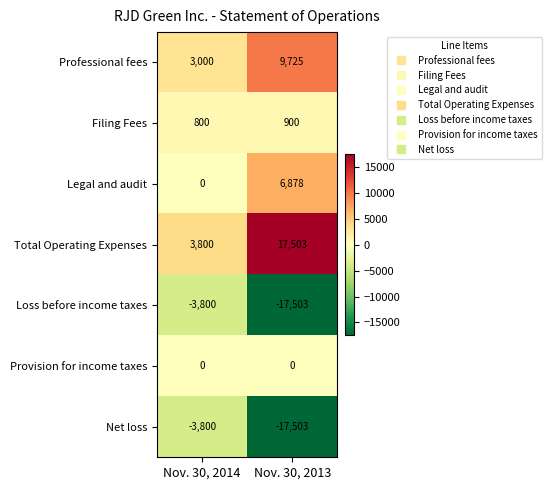

What is the minimum value shown in the chart?

-17503